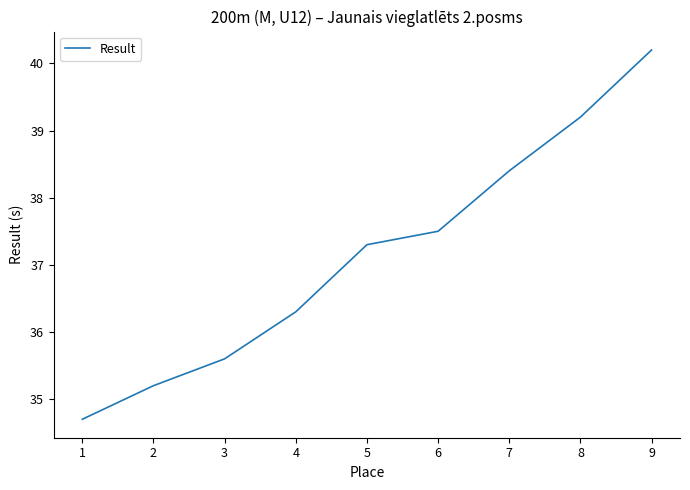

The chart shows a value of 34.7 at 1. True or false?

True